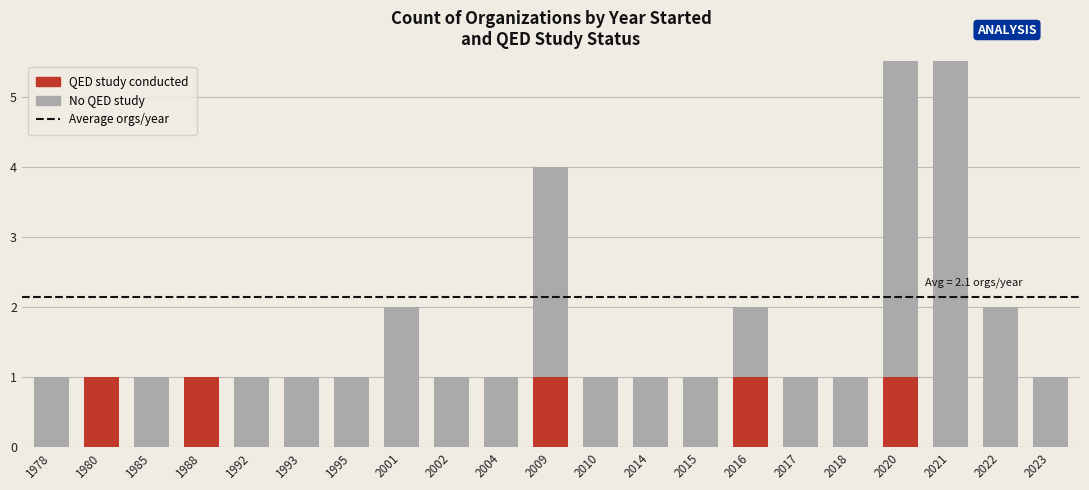

What is the maximum value shown in the chart?

11